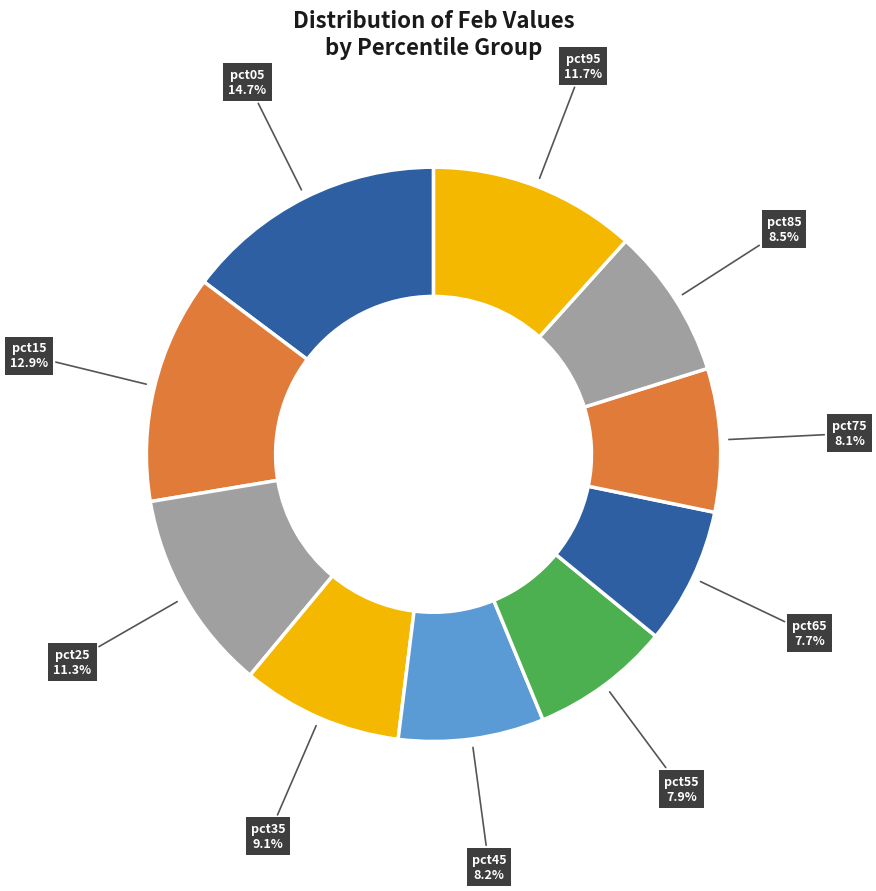

Which category has the biggest portion of the pie?

pct05